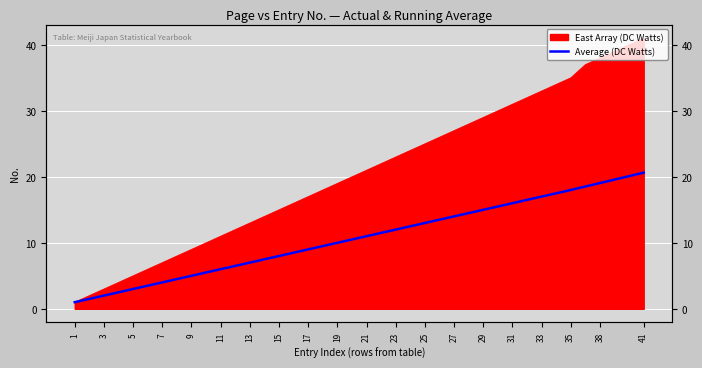

How many lines are shown in the chart?

1